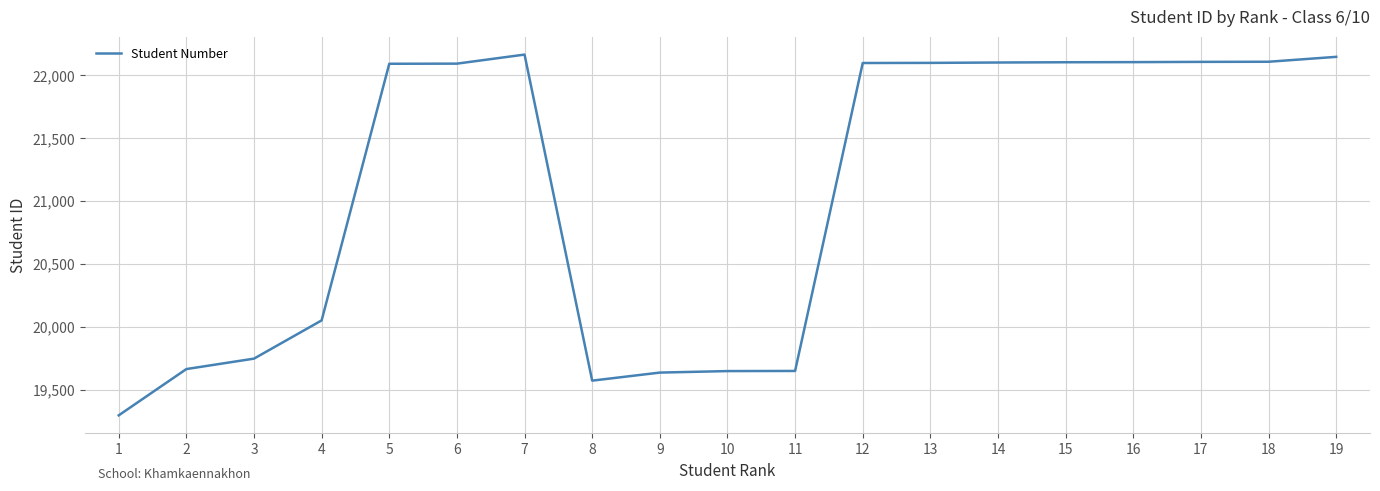

What is the smallest value displayed?

19295